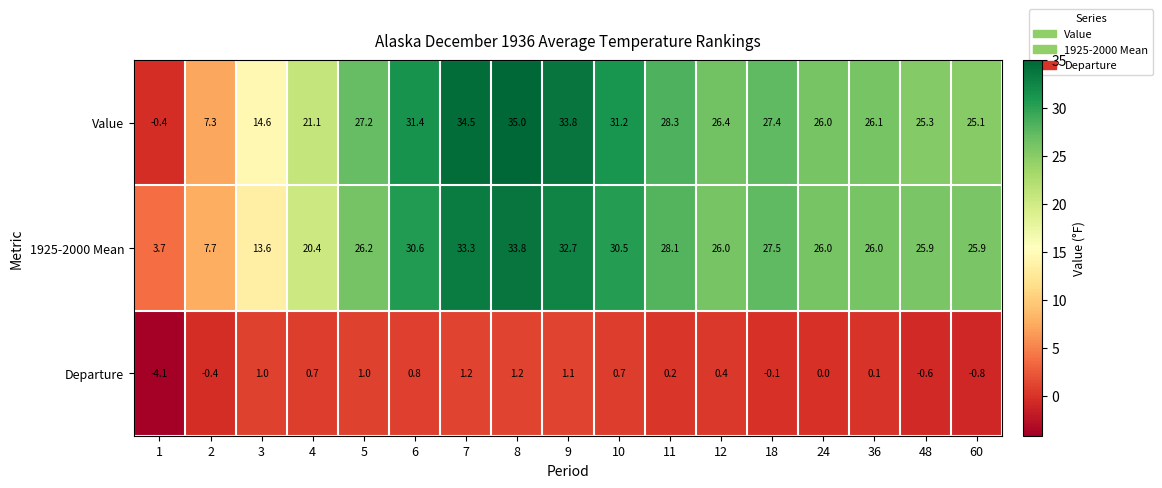

What is the smallest value displayed?

-4.1